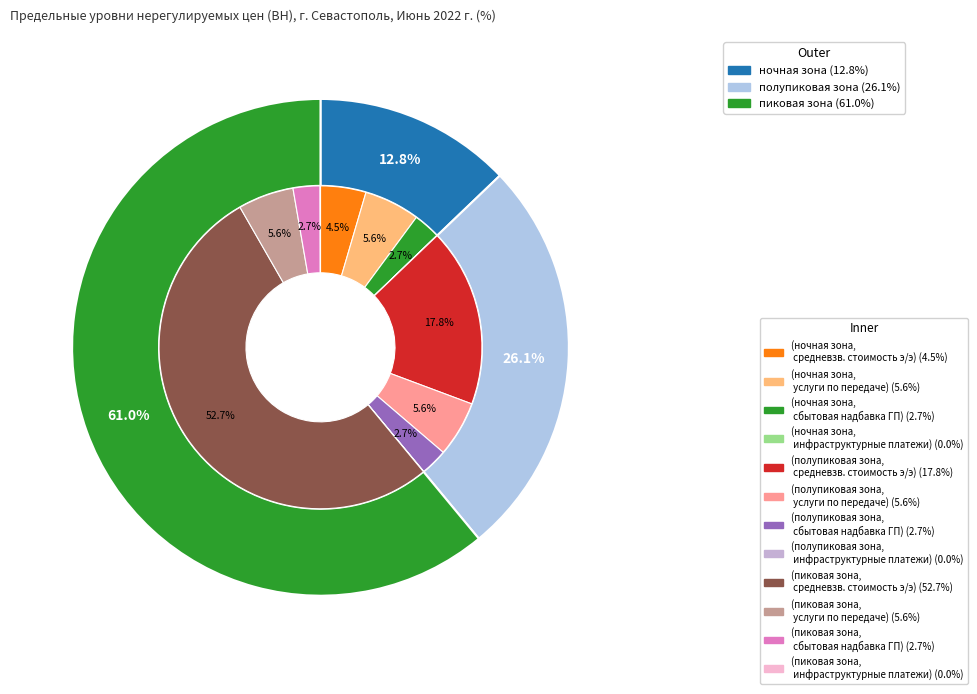

Between ночная зона and пиковая зона, which is larger?

пиковая зона